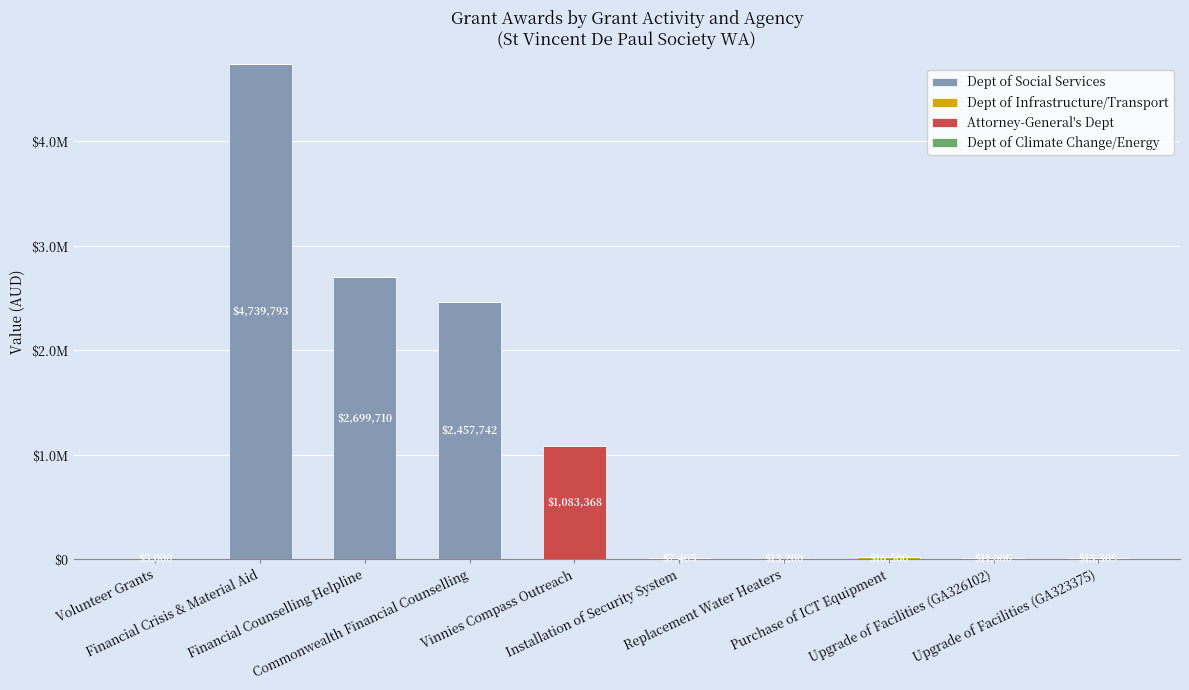

Does the chart contain stacked bars?

Yes